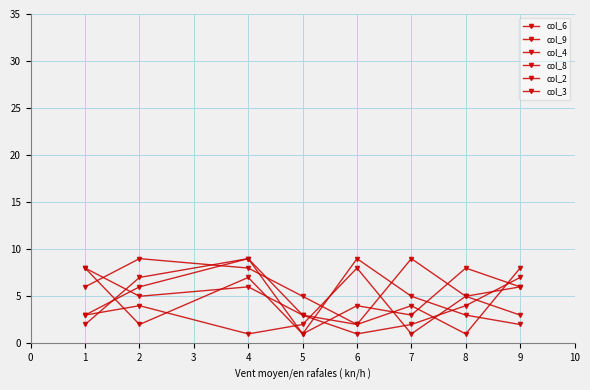

Count the number of categories in the chart.

8